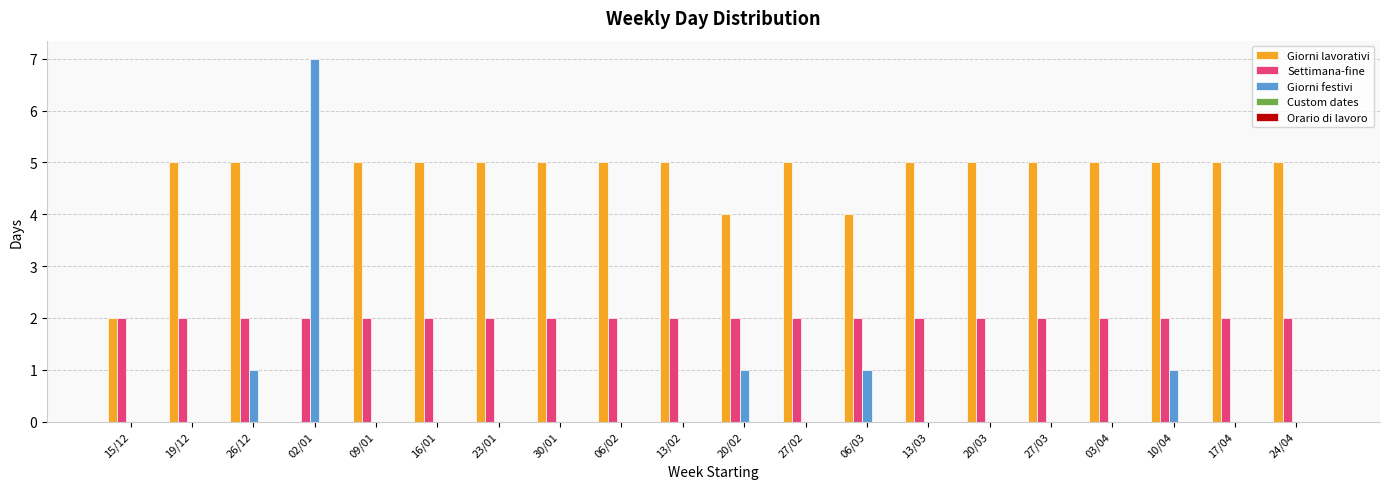

Count the Giorni lavorativi values in the range 5 to 6.

16